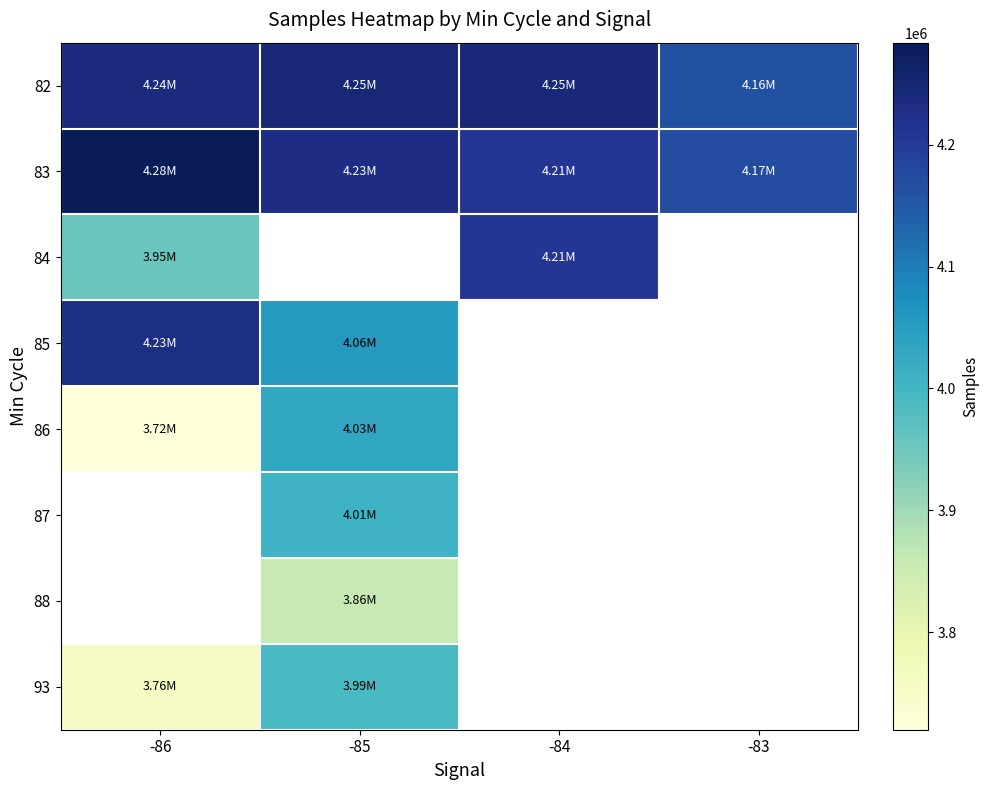

Which series has the largest total across all categories?

83